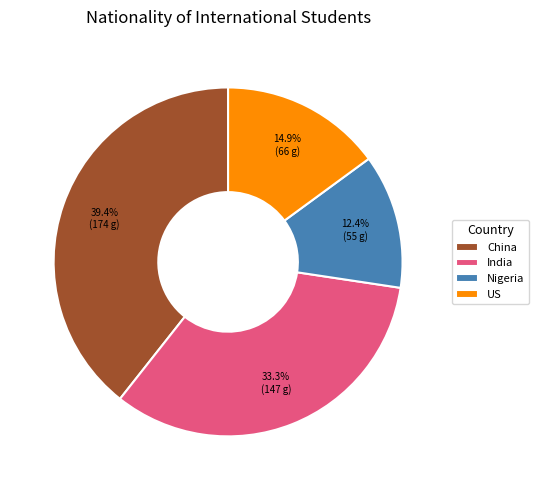

Is the sum of India and Nigeria greater than half?

No